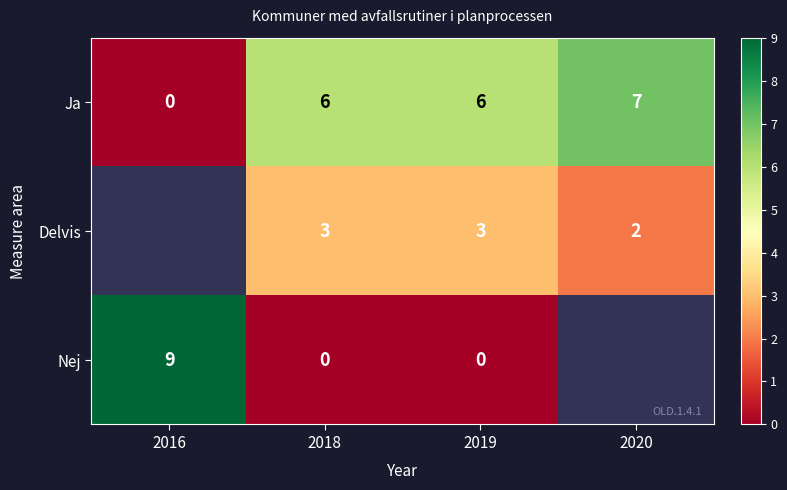

What is the sum of the Nej values at 2019 and 2016?

9